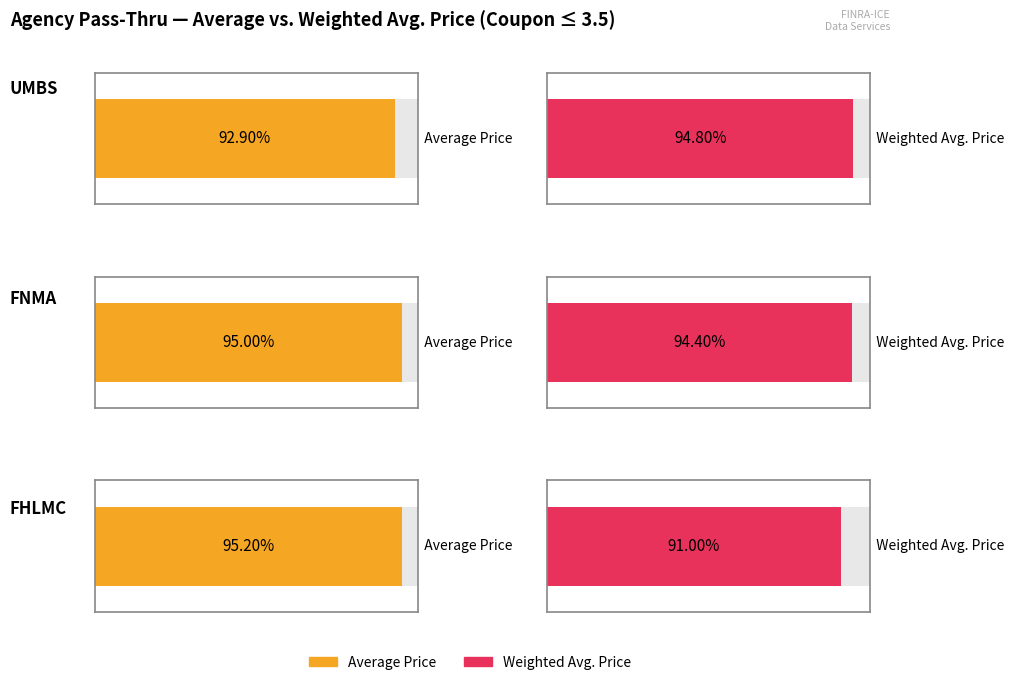

Reading right to left, list all the values displayed in this chart.

Average Price: FHLMC=95.2	FNMA=95.0	UMBS=92.9
Weighted Avg. Price: FHLMC=91.0	FNMA=94.4	UMBS=94.8